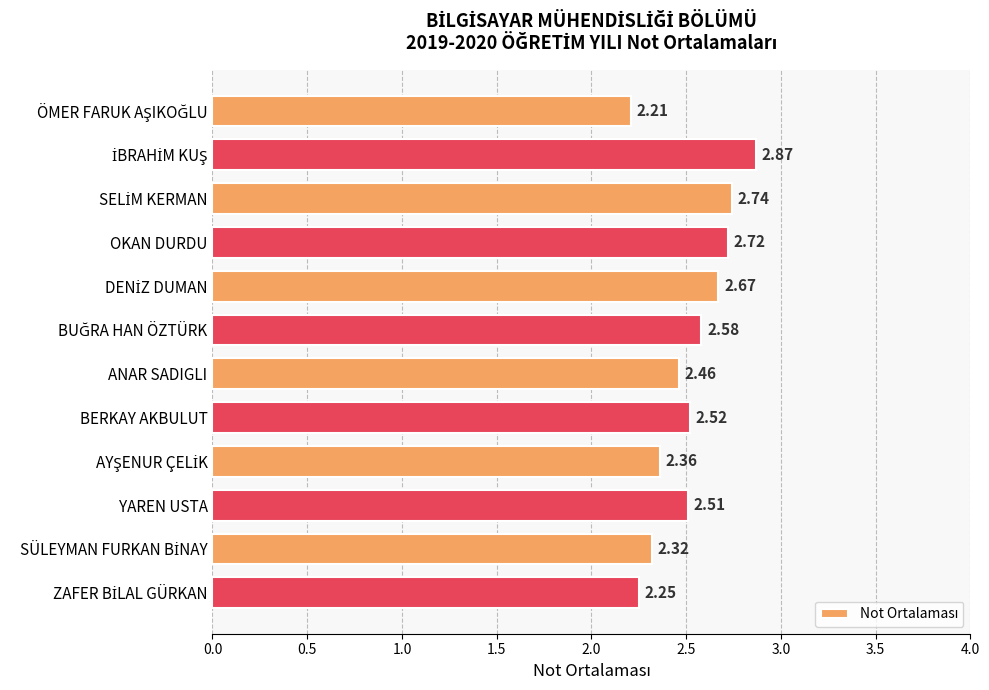

What is the label of the 10th bar from the top?

YAREN USTA